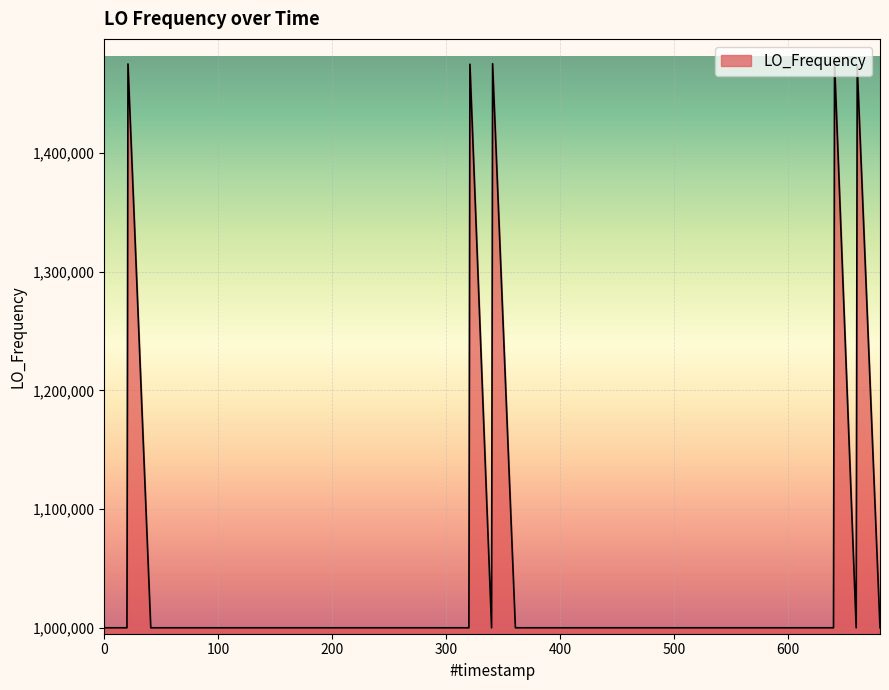

Does the chart display data point markers on the line(s)?

No